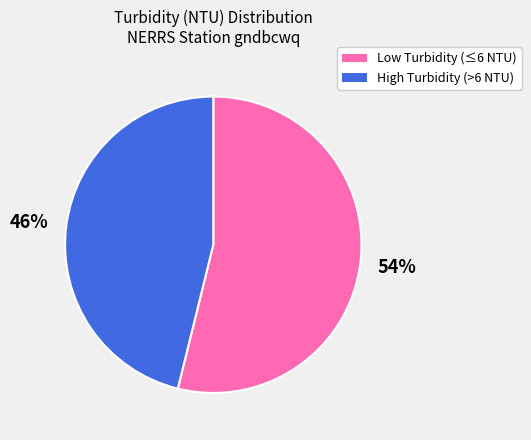

How many segments does this pie chart have?

2